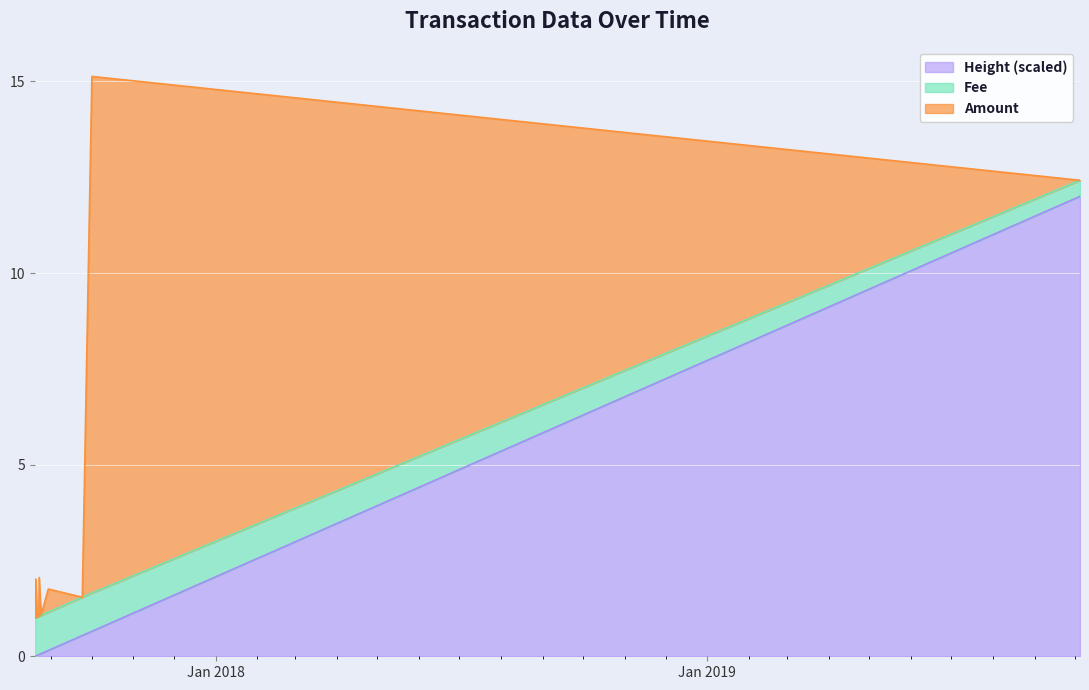

How many categories are shown in the chart?

13